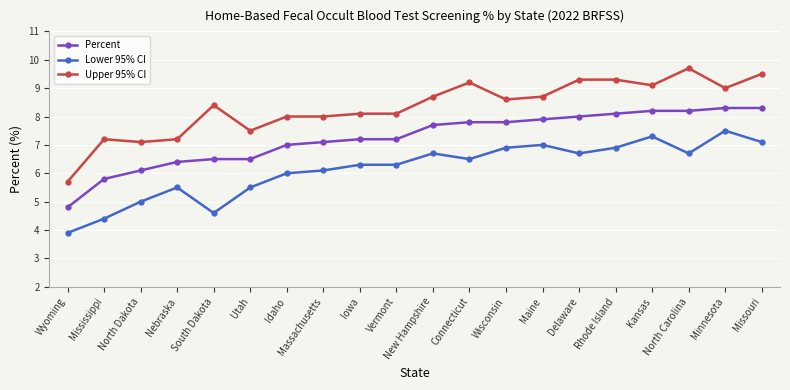

What is the sum of all Percent values?

144.9